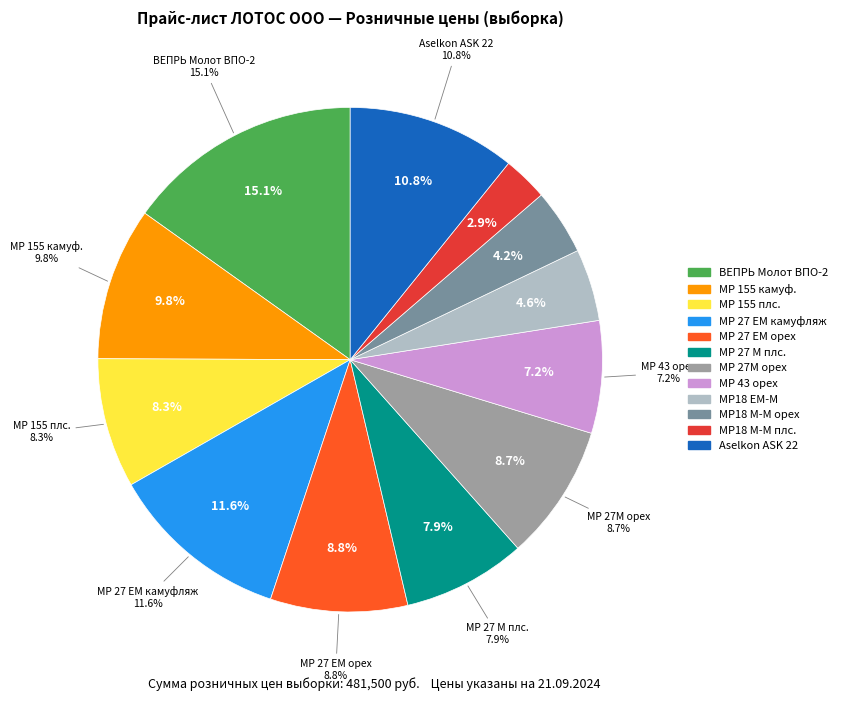

Rank the categories by value from lowest to highest.

МР18 М-М плс., МР18 М-М орех, МР18 ЕМ-М, МР 43 орех, МР 27 М плс., МР 155 плс., МР 27М орех, МР 27 ЕМ орех, МР 155 камуф., Aselkon ASK 22, МР 27 ЕМ камуфляж, ВЕПРЬ Молот ВПО-2